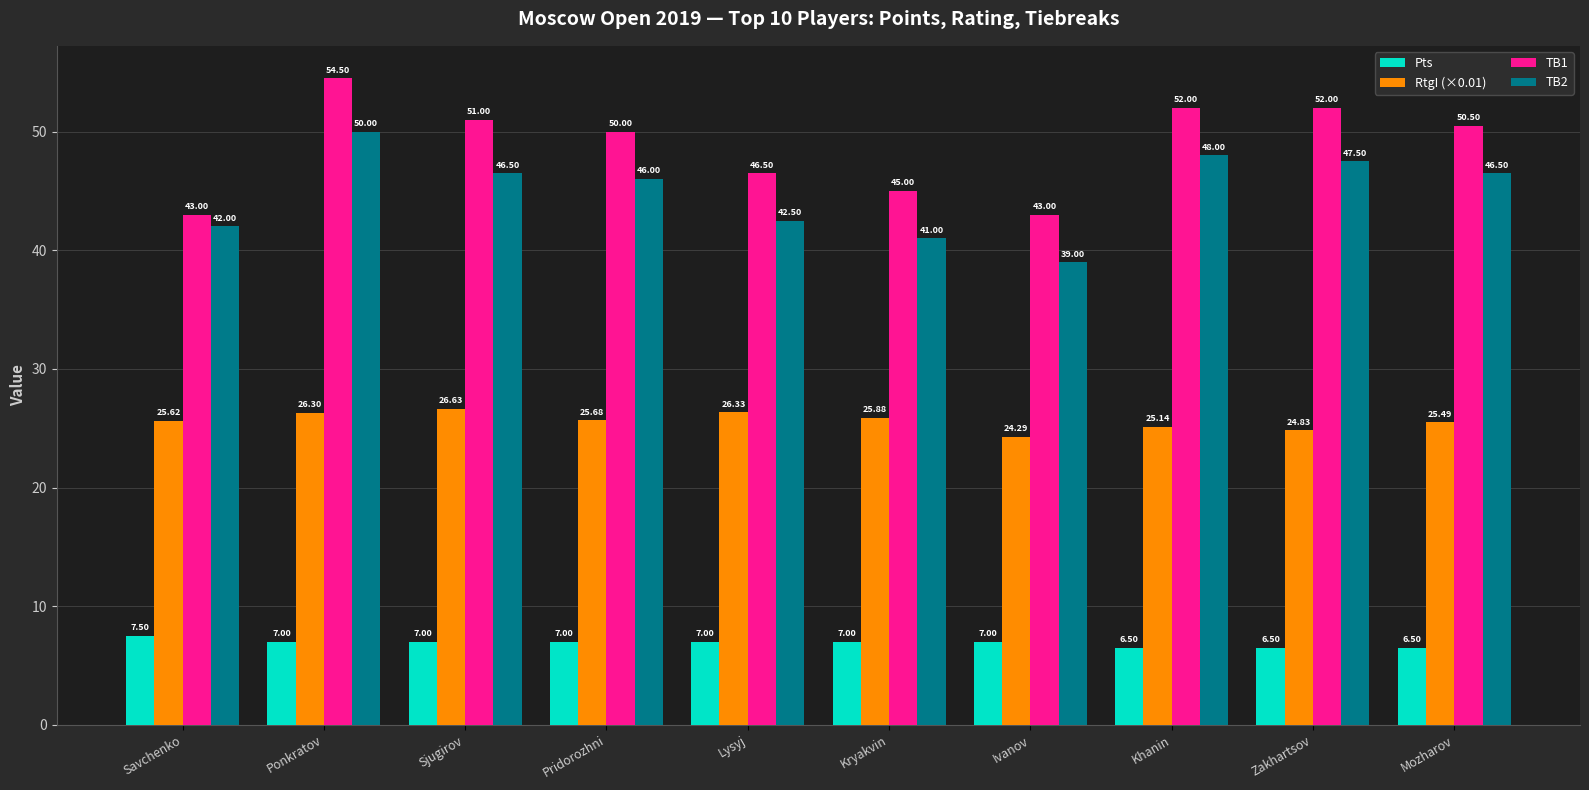

Reading left to right, transcribe all the data shown in this chart.

Pts: Savchenko=7.5	Ponkratov=7.0	Sjugirov=7.0	Pridorozhni=7.0	Lysyj=7.0	Kryakvin=7.0	Ivanov=7.0	Khanin=6.5	Zakhartsov=6.5	Mozharov=6.5
RtgI (×0.01): Savchenko=25.6	Ponkratov=26.3	Sjugirov=26.6	Pridorozhni=25.7	Lysyj=26.3	Kryakvin=25.9	Ivanov=24.3	Khanin=25.1	Zakhartsov=24.8	Mozharov=25.5
TB1: Savchenko=43.0	Ponkratov=54.5	Sjugirov=51.0	Pridorozhni=50.0	Lysyj=46.5	Kryakvin=45.0	Ivanov=43.0	Khanin=52.0	Zakhartsov=52.0	Mozharov=50.5
TB2: Savchenko=42.0	Ponkratov=50.0	Sjugirov=46.5	Pridorozhni=46.0	Lysyj=42.5	Kryakvin=41.0	Ivanov=39.0	Khanin=48.0	Zakhartsov=47.5	Mozharov=46.5